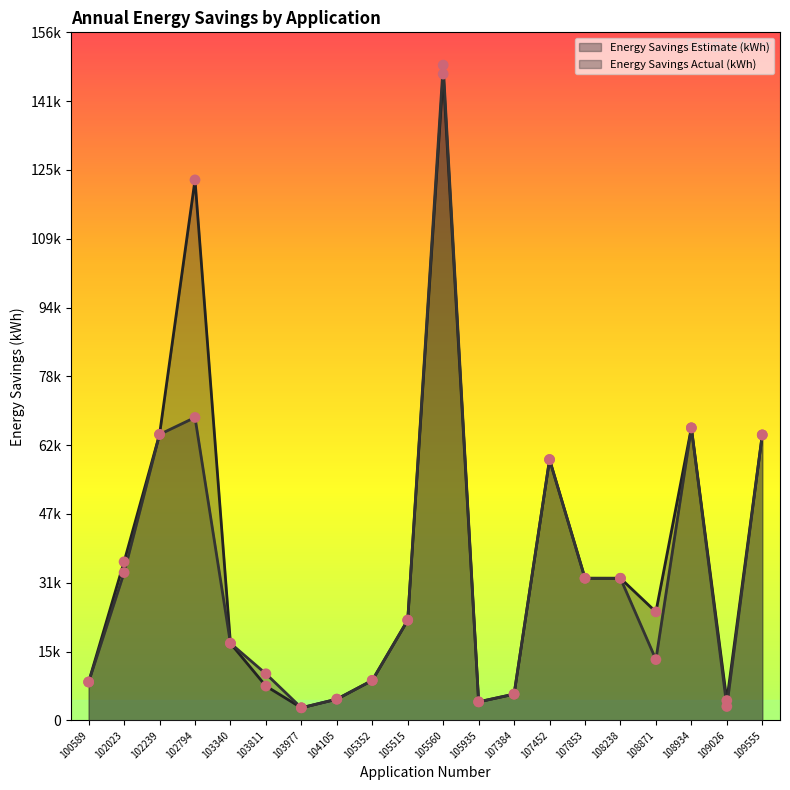

Which series reaches the minimum Y coordinate?

Energy Savings Estimate (kWh)